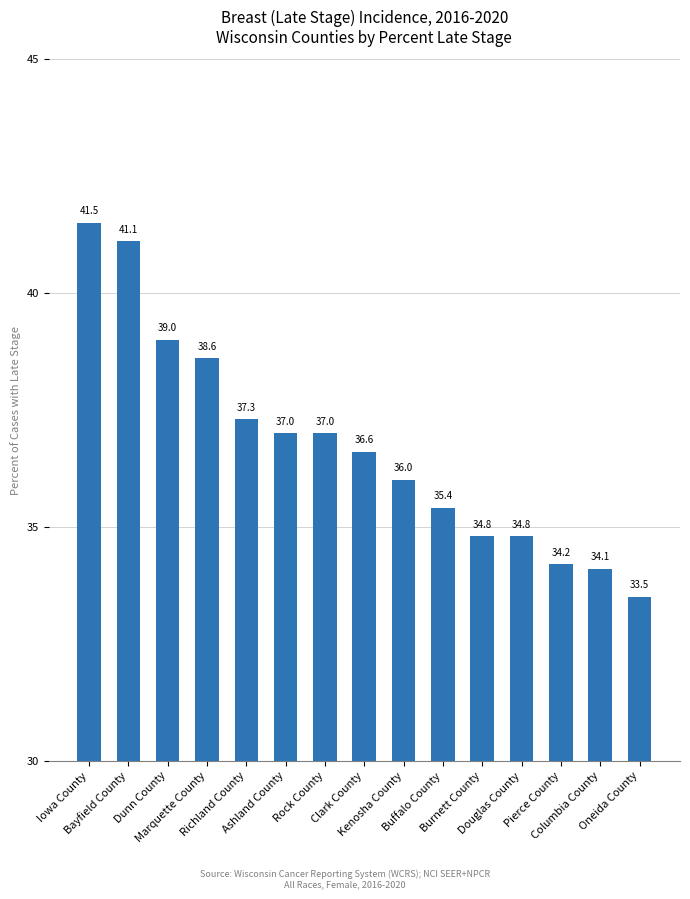

How many data points are less than 36?

6